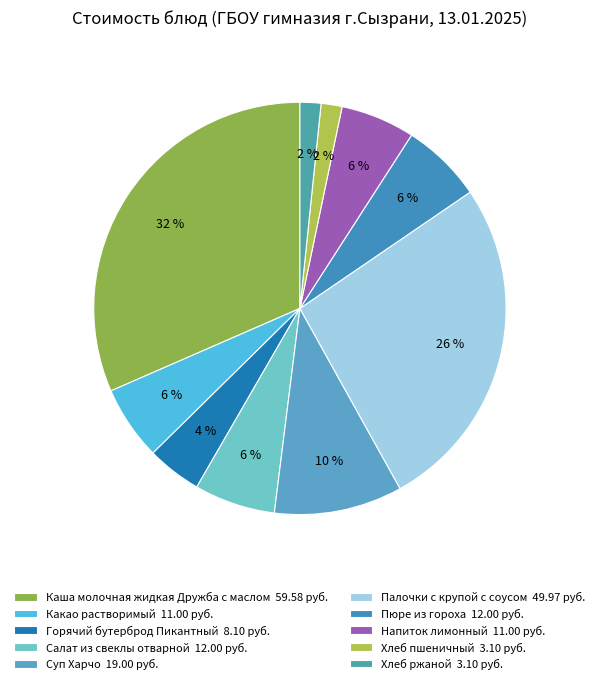

How many segments does this pie chart have?

10